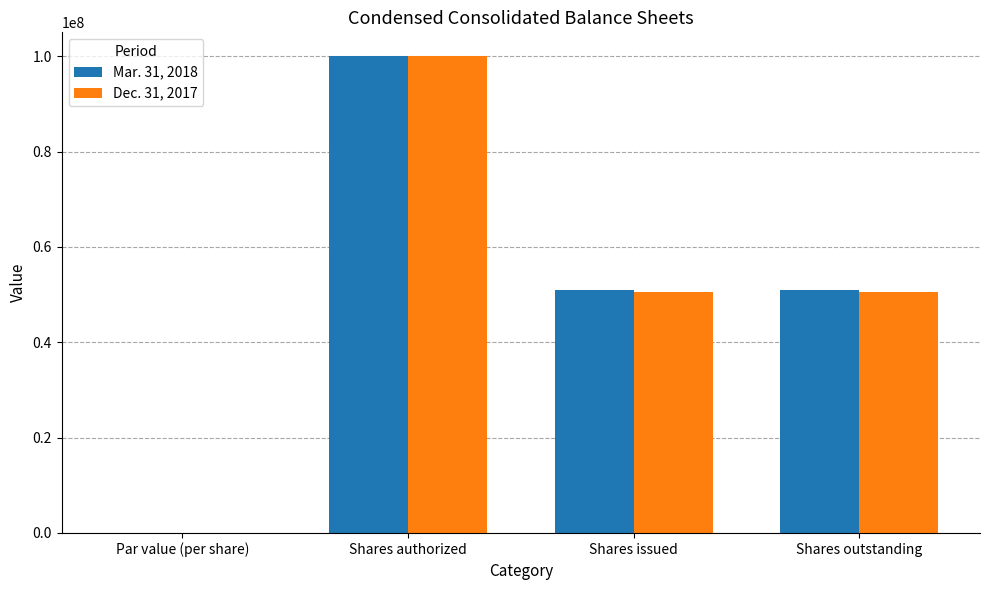

The value of Dec. 31, 2017 at Shares outstanding is 50500000. True or false?

True